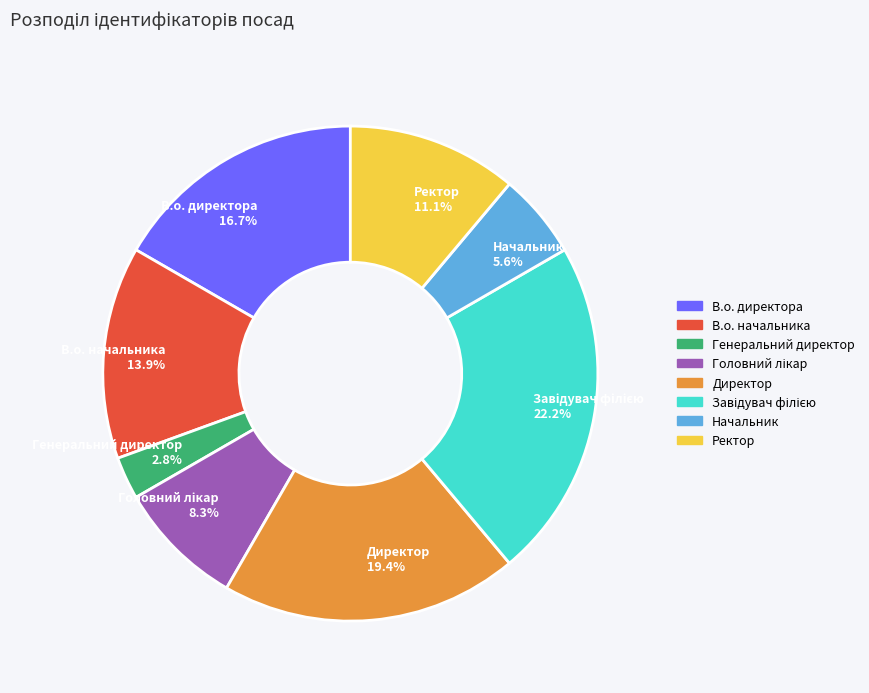

Is Ректор the majority of the pie?

No